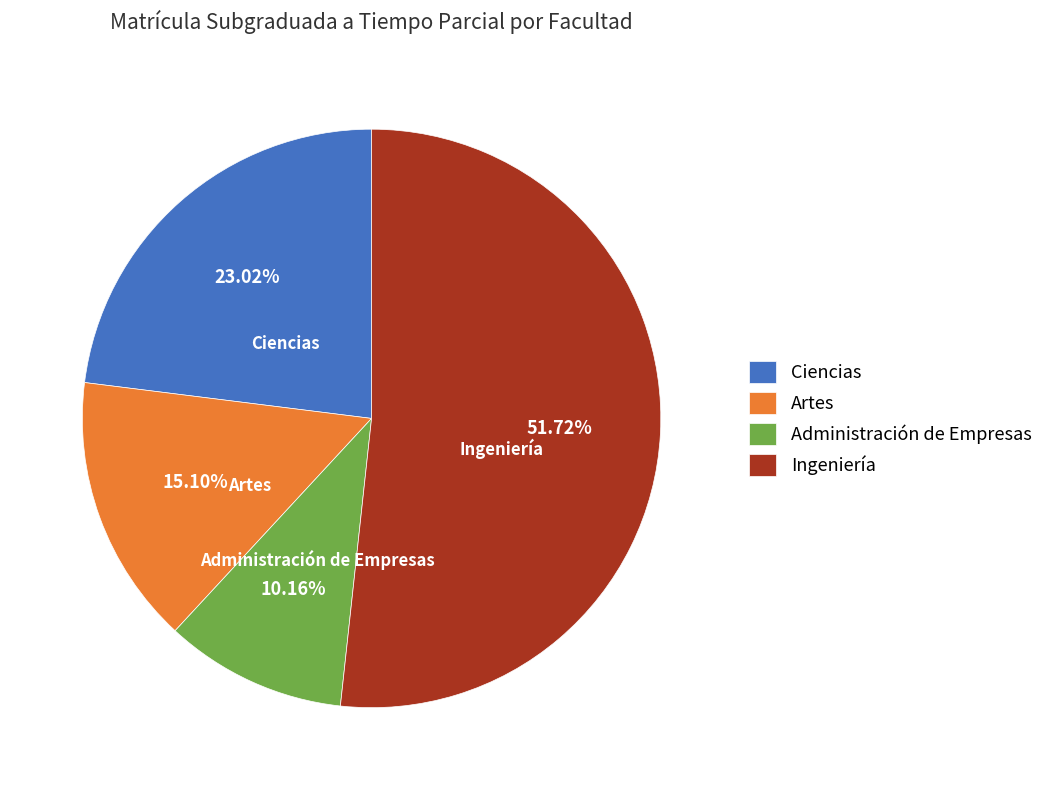

Is there a majority slice in this chart?

Yes